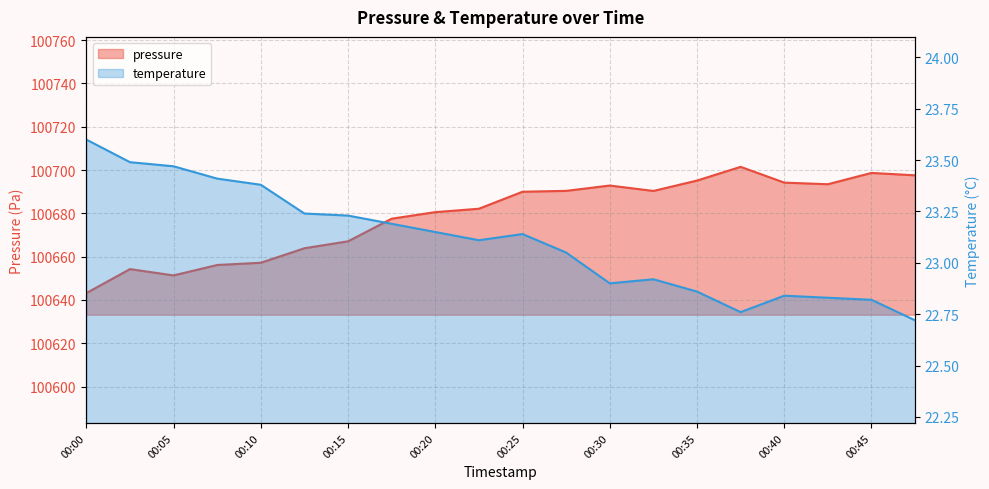

Between 00:15 and 00:35, which series saw the biggest shift?

pressure